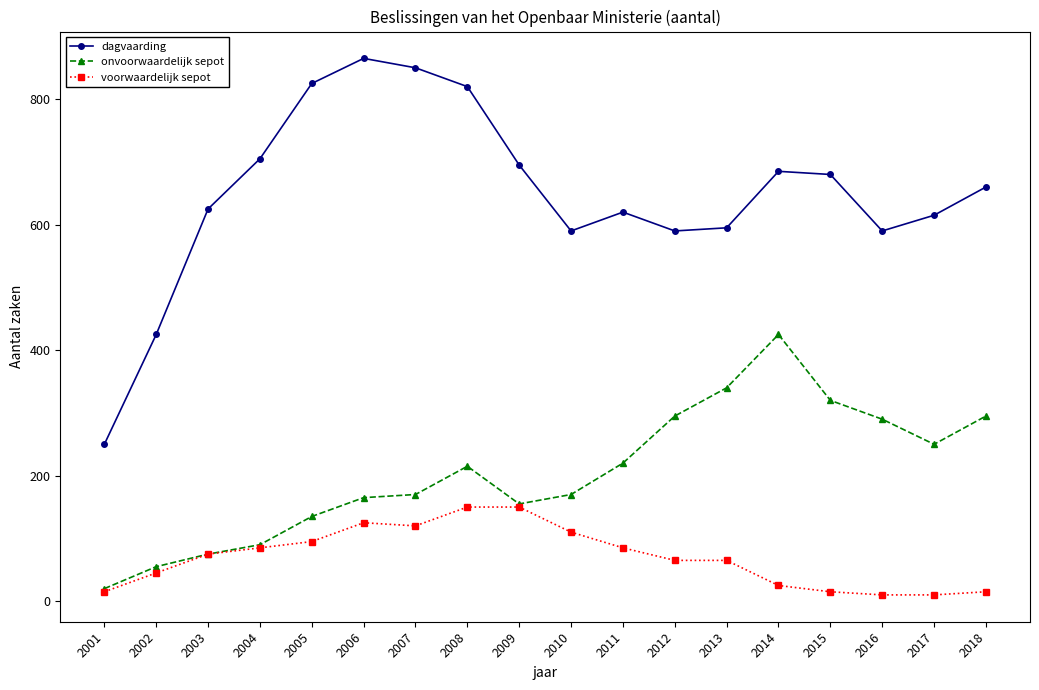

True or false: dagvaarding and onvoorwaardelijk sepot intersect in this chart.

False